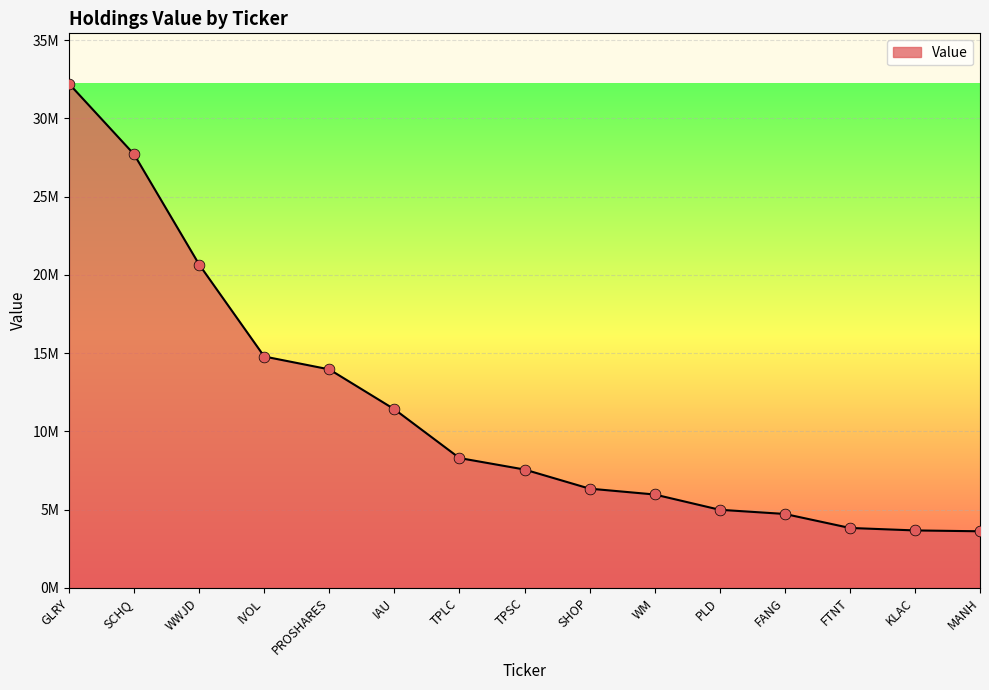

Between WWJD and KLAC, which is larger?

WWJD